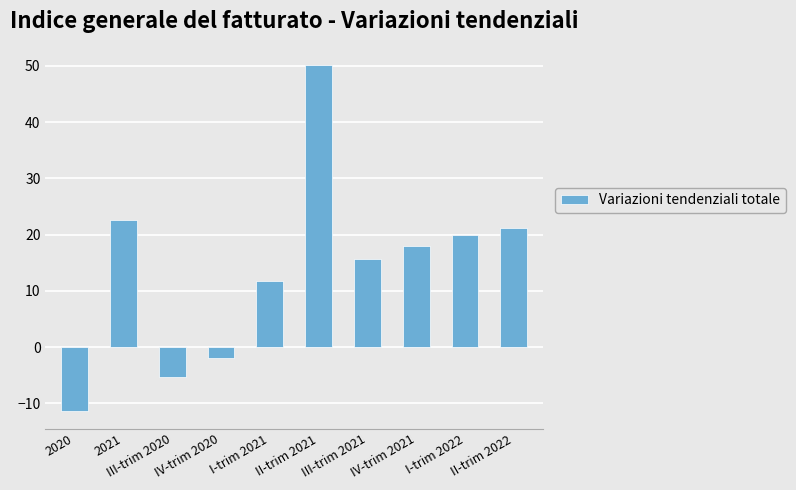

Between 2020 and II-trim 2022, which is larger?

II-trim 2022